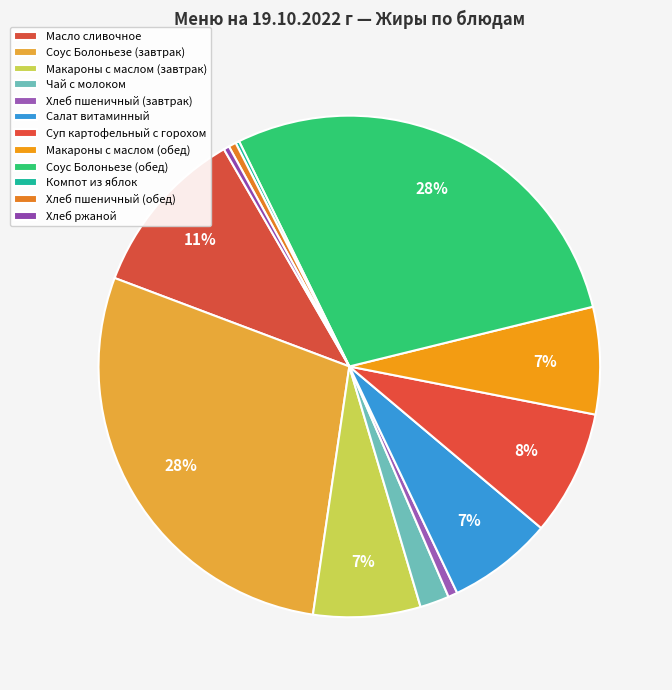

What is the largest slice in the pie chart?

Соус Болоньезе (завтрак)